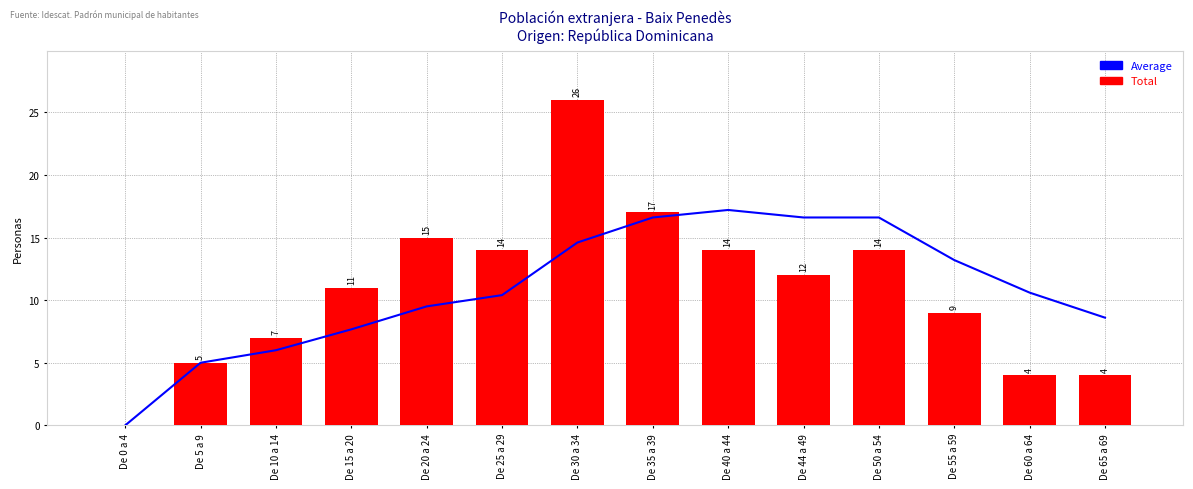

Reading left to right, list all the values displayed in this chart.

Average: 0.0	5.0	6.0	7.7	9.5	10.4	14.6	16.6	17.2	16.6	16.6	13.2	10.6	8.6
Total: 0.0	5.0	7.0	11.0	15.0	14.0	26.0	17.0	14.0	12.0	14.0	9.0	4.0	4.0